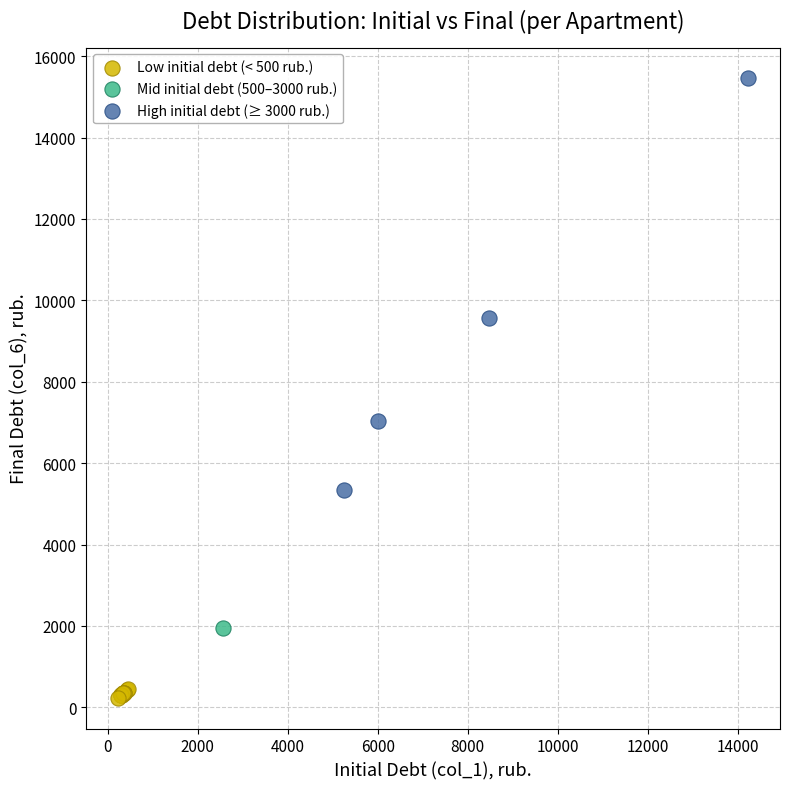

Which series contains the highest Y value?

High initial debt (≥ 3000 rub.)